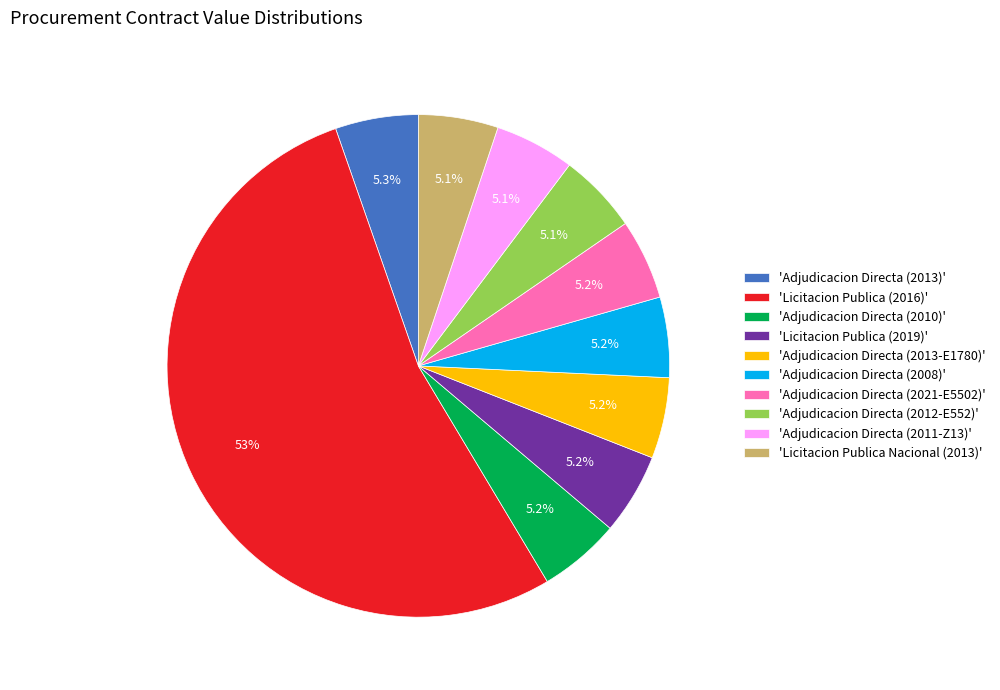

Which category accounts for the majority?

'Licitacion Publica (2016)'